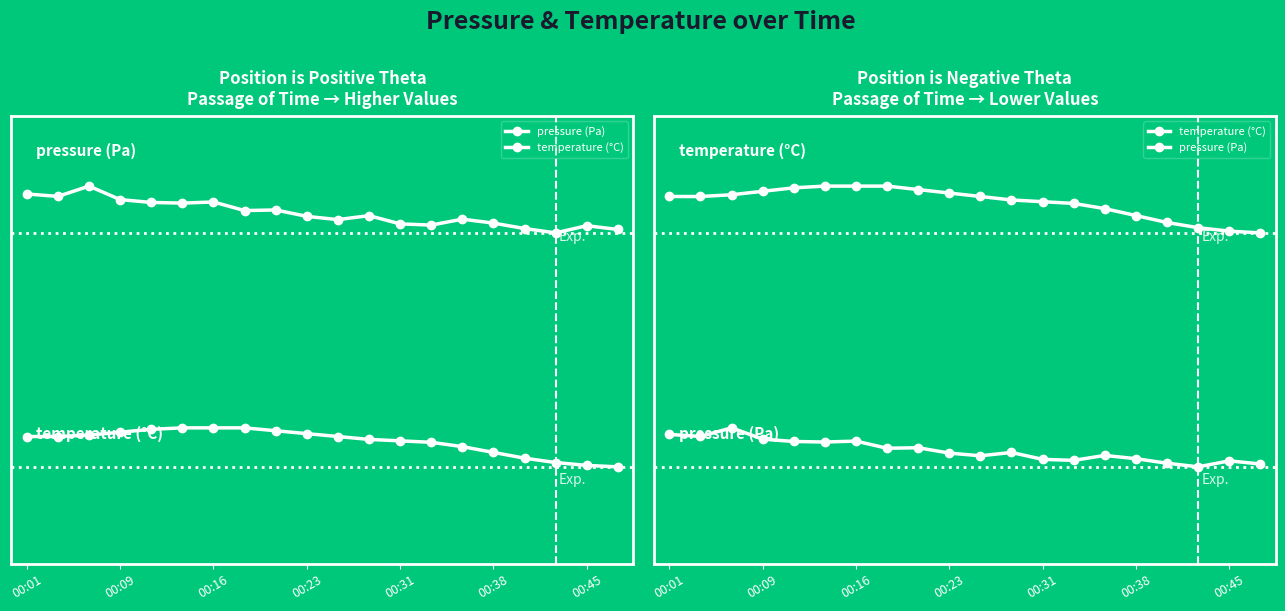

True or false: temperature (°C) has a value of 0.9 at 11.

True